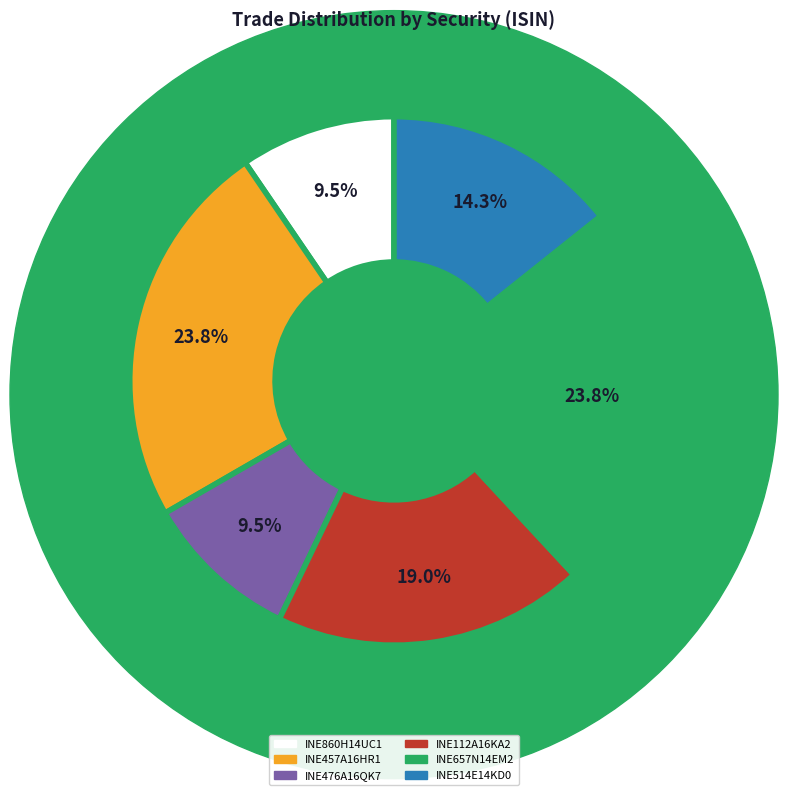

How much of the chart is everything except INE457A16HR1?

76.2%